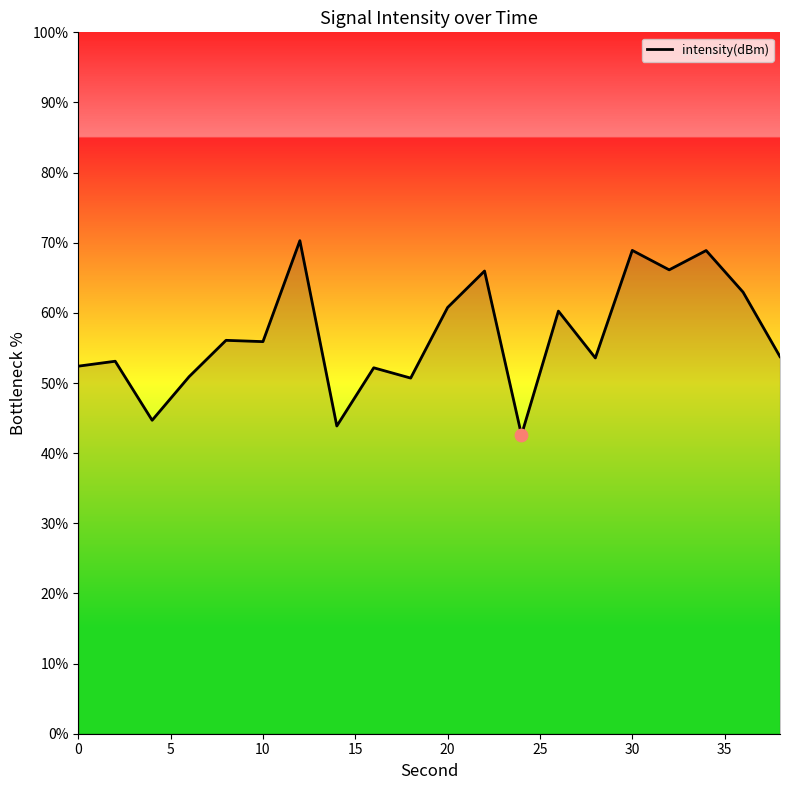

What is the difference between the maximum and minimum values?

27.7